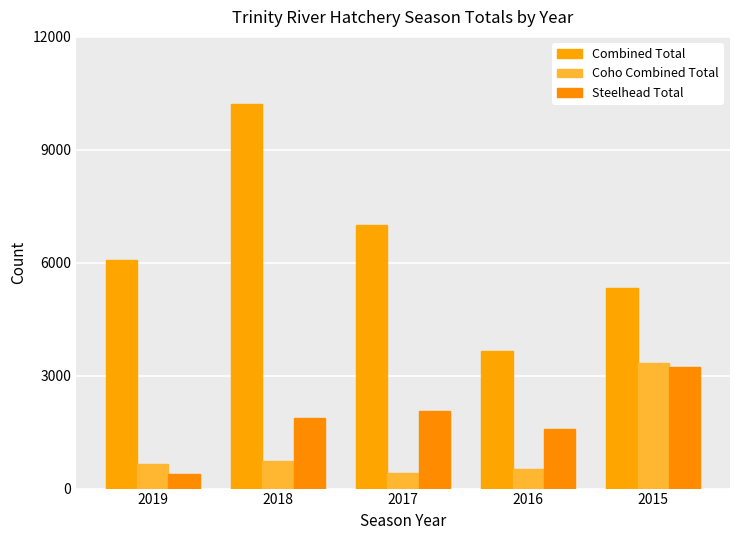

The Steelhead Total series shows 386 at 2019. True or false?

True